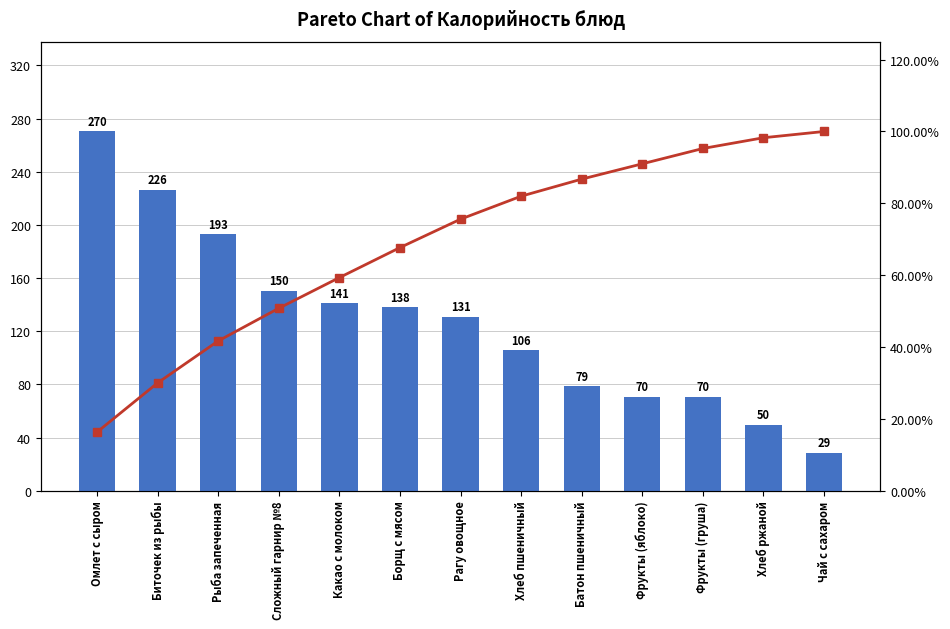

What is the difference between the maximum and minimum values in the Cumulative % series?

83.7